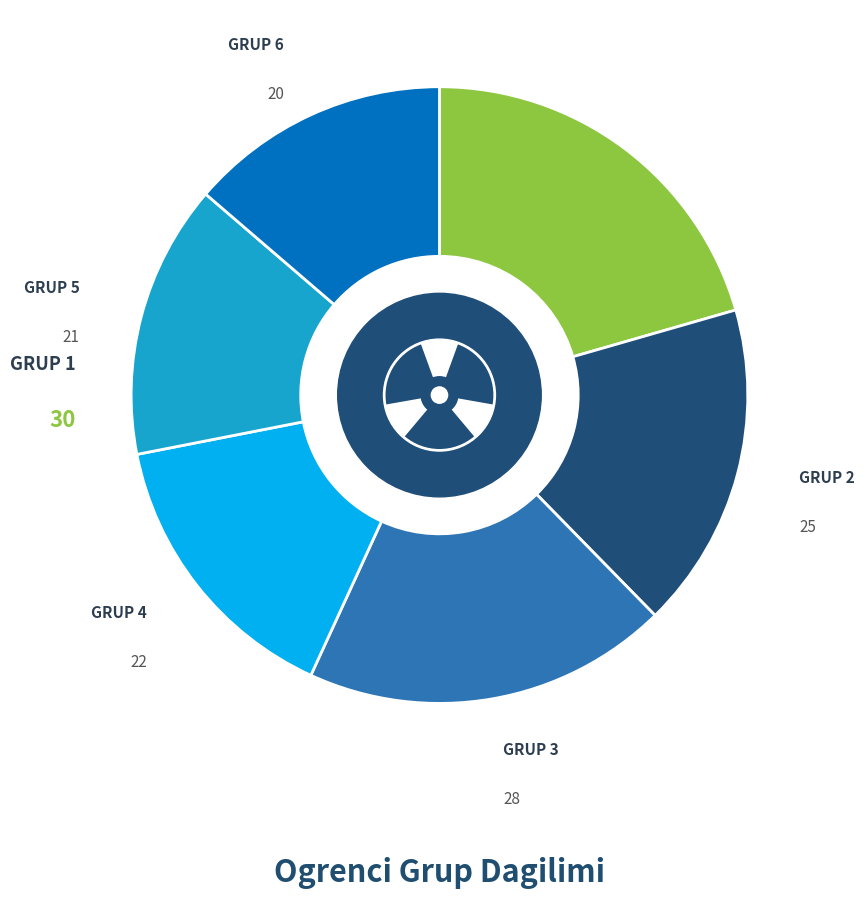

Is it true that GRUP 6 is 23% of the pie?

False